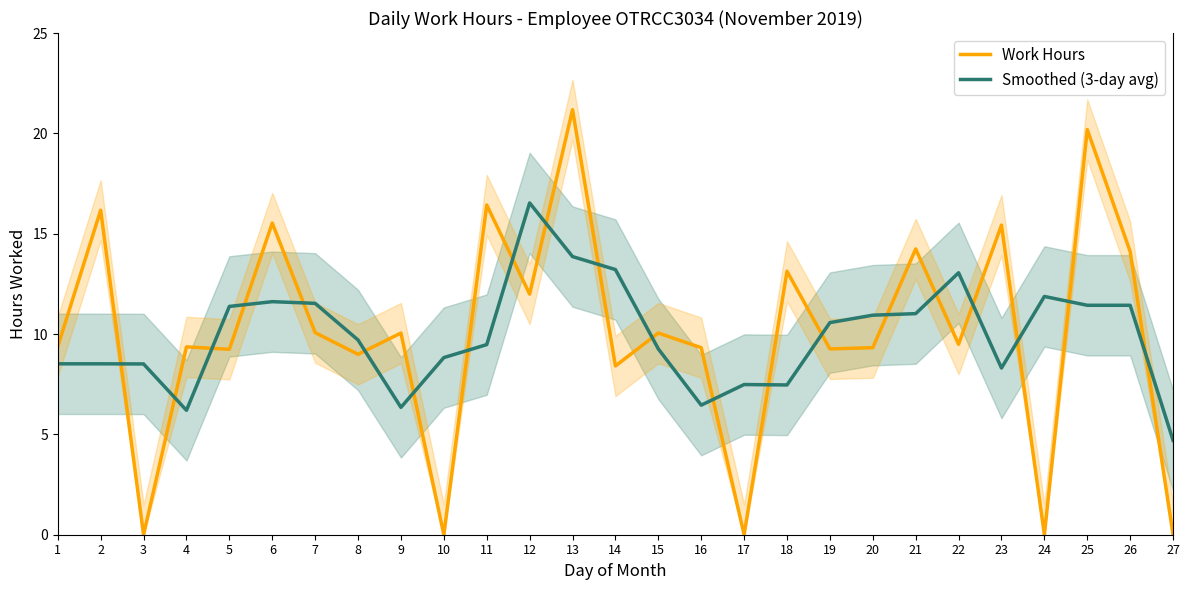

Rank the categories by Smoothed (3-day avg) value from lowest to highest.

27, 4, 9, 16, 18, 17, 23, 3, 1, 2, 10, 15, 11, 8, 19, 20, 21, 5, 25, 26, 7, 6, 24, 22, 14, 13, 12